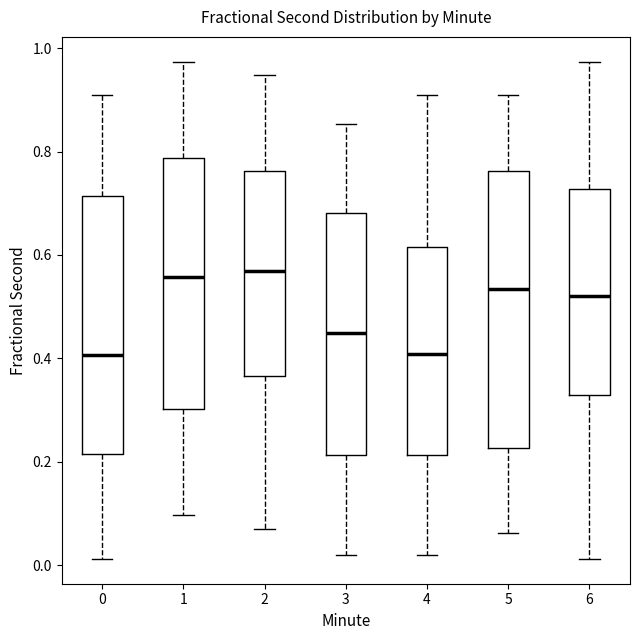

Reading left to right, read every box against the y-axis: the position of its median line, the range the box covers, and the ends of its whiskers. The values are not printed on the chart, so give them approximately, as read against the axis.

0: median 0.40, box 0.22 to 0.72, whiskers 0.02 to 0.92
1: median 0.56, box 0.30 to 0.78, whiskers 0.10 to 0.98
2: median 0.56, box 0.36 to 0.76, whiskers 0.06 to 0.94
3: median 0.44, box 0.22 to 0.68, whiskers 0.02 to 0.86
4: median 0.40, box 0.22 to 0.62, whiskers 0.02 to 0.92
5: median 0.54, box 0.22 to 0.76, whiskers 0.06 to 0.92
6: median 0.52, box 0.32 to 0.72, whiskers 0.02 to 0.98